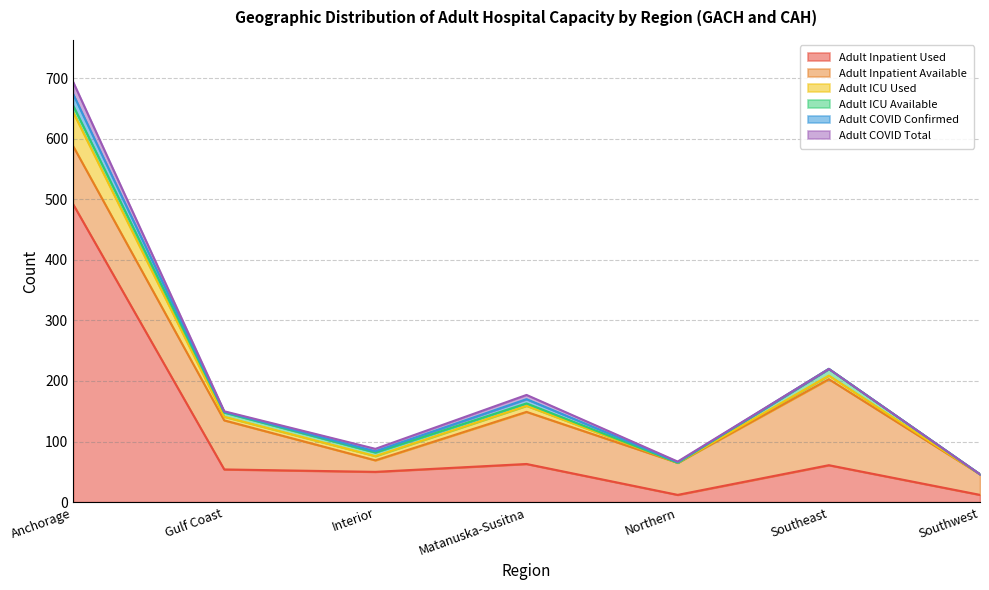

Reading right to left, transcribe all the data shown in this chart.

Adult Inpatient Used: Southwest=12	Southeast=61	Northern=12	Matanuska-Susitna=63	Interior=50	Gulf Coast=54	Anchorage=492
Adult Inpatient Available: Southwest=34	Southeast=142	Northern=53	Matanuska-Susitna=86	Interior=19	Gulf Coast=81	Anchorage=96
Adult ICU Used: Southwest=0	Southeast=6	Northern=0	Matanuska-Susitna=10	Interior=7	Gulf Coast=6	Anchorage=56
Adult ICU Available: Southwest=0	Southeast=11	Northern=0	Matanuska-Susitna=4	Interior=6	Gulf Coast=7	Anchorage=11
Adult COVID Confirmed: Southwest=0	Southeast=0	Northern=1	Matanuska-Susitna=7	Interior=2	Gulf Coast=1	Anchorage=19
Adult COVID Total: Southwest=0	Southeast=0	Northern=1	Matanuska-Susitna=7	Interior=4	Gulf Coast=1	Anchorage=20